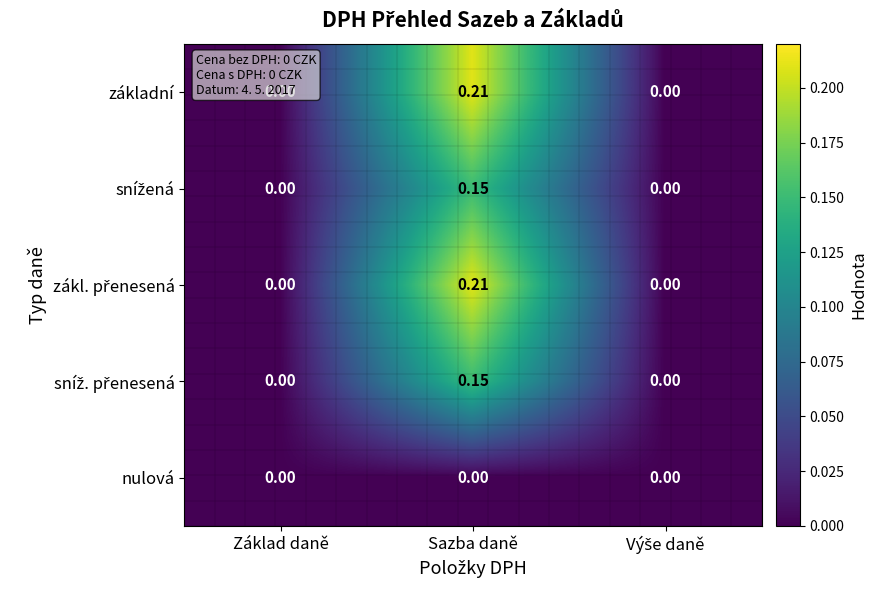

How many categories are shown in the chart?

3